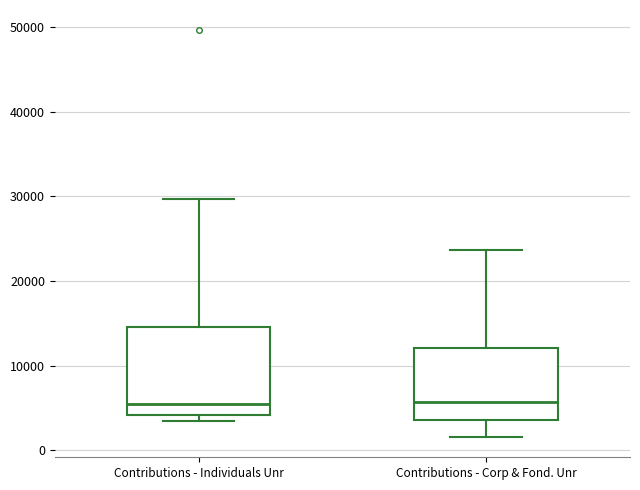

Reading left to right, transcribe this box plot: for each box, give where its median line is, the range the box spans, and where its two whiskers end, as read against the y-axis. The values are not printed on the chart, so give them approximately, as read against the axis.

Contributions - Individuals Unr: median 5000, box 4000 to 15000, whiskers 3000 to 30000
Contributions - Corp & Fond. Unr: median 6000, box 4000 to 12000, whiskers 2000 to 24000